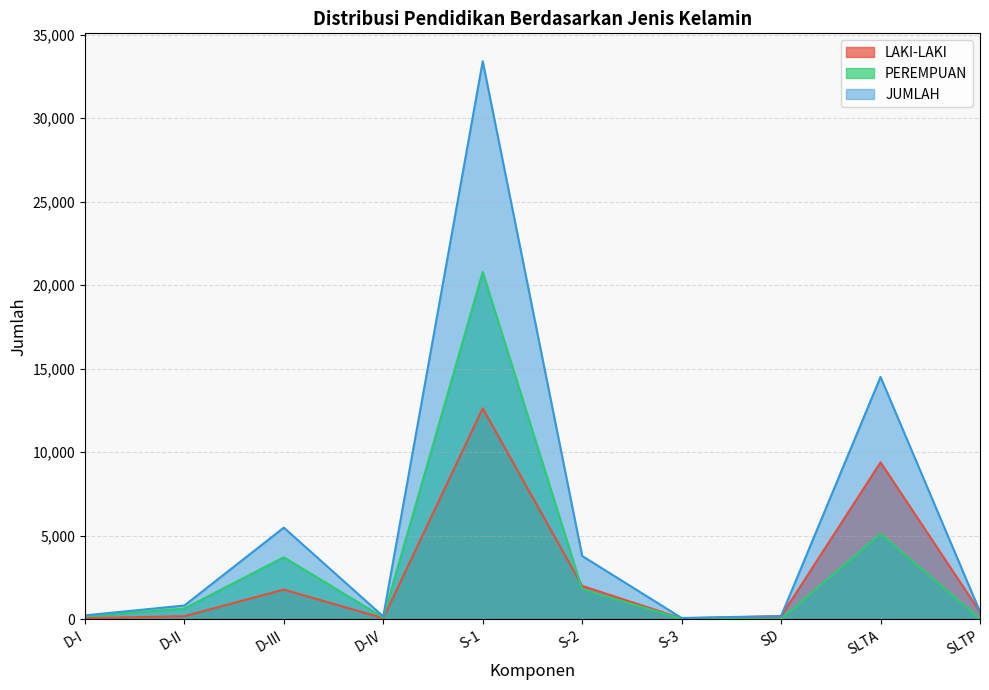

At which category is the sum across all series the highest?

S-1